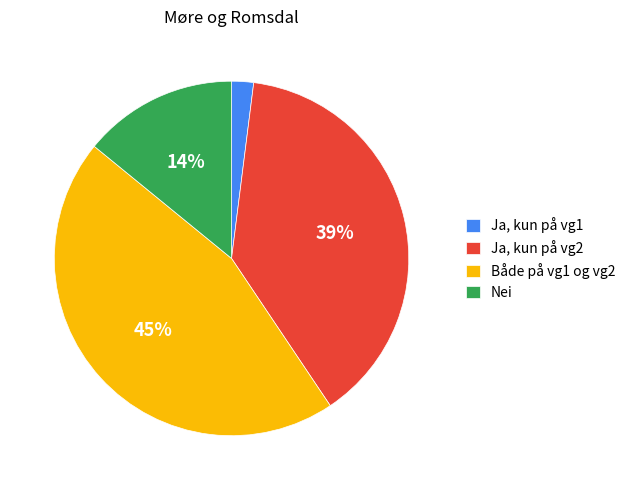

Combined, do Ja, kun på vg1 and Ja, kun på vg2 account for over 50%?

No